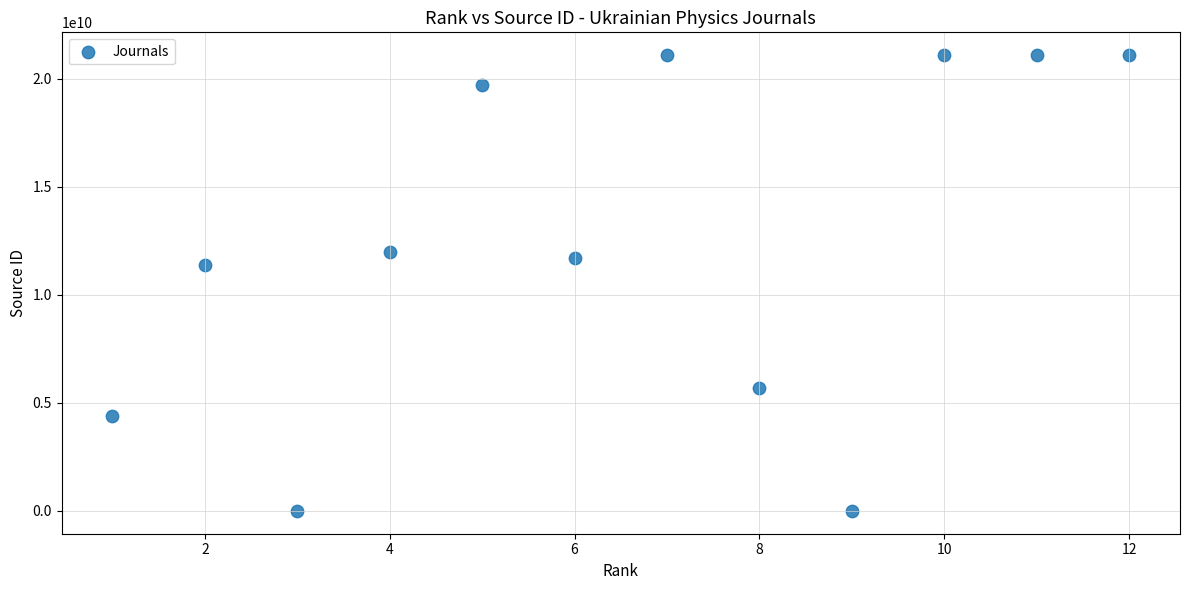

What is the average X value?

6